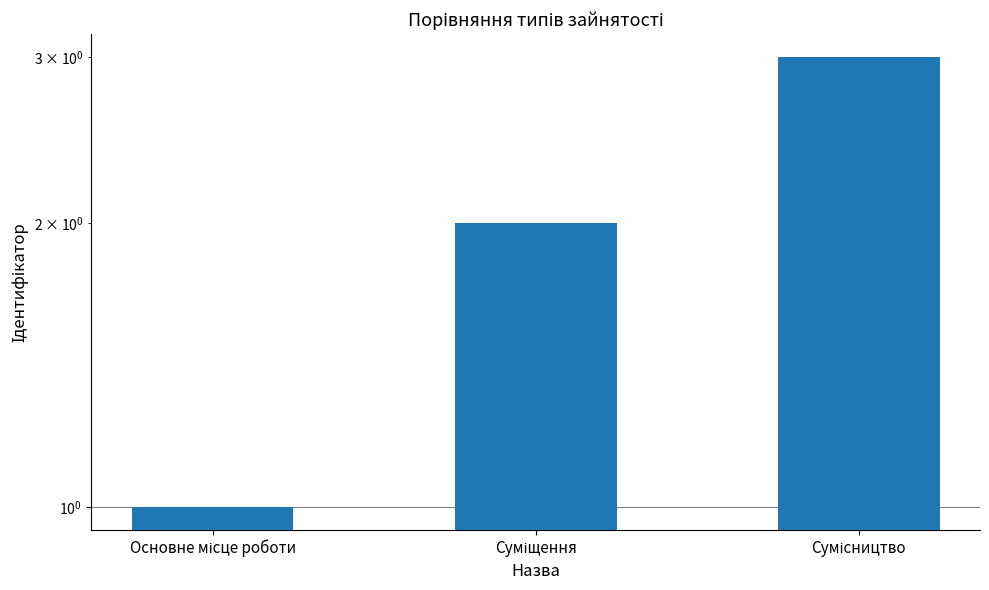

What is the label of the 2nd bar from the right?

Суміщення